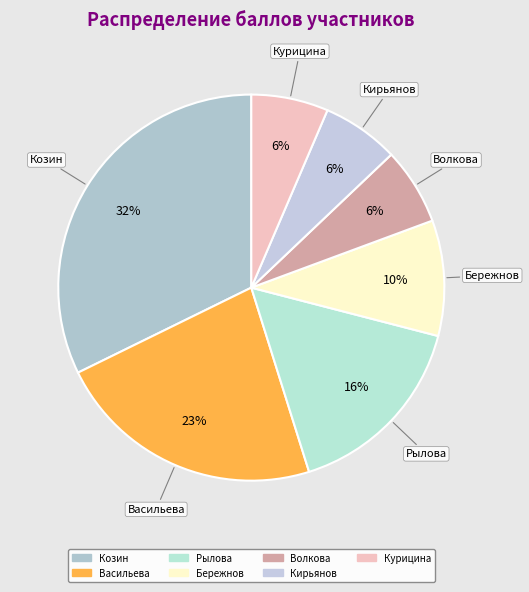

How many slices are in this pie chart?

7